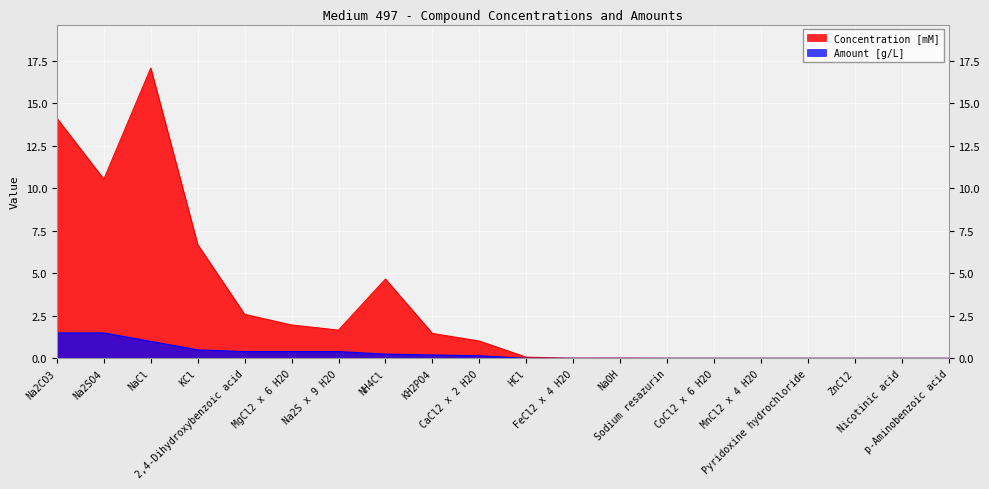

True or false: Amount [g/L] and Concentration [mM] intersect in this chart.

False